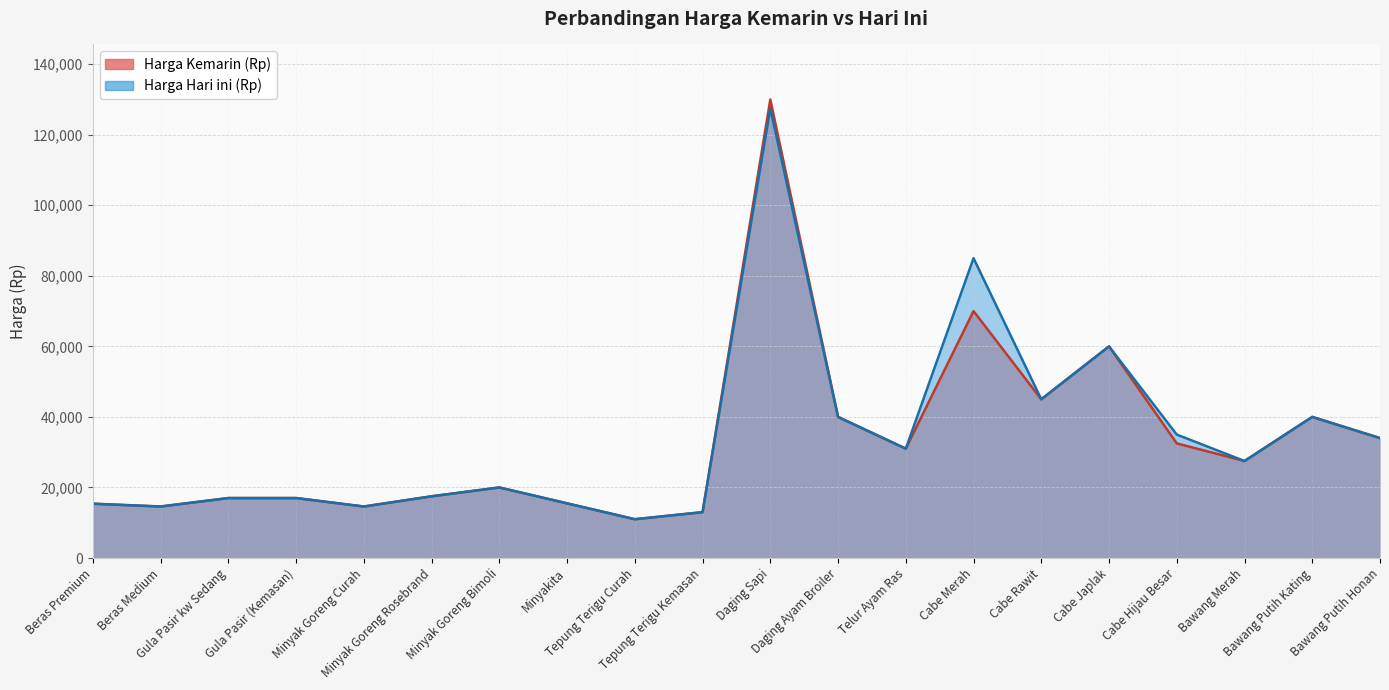

Does the chart have visible grid lines?

Yes